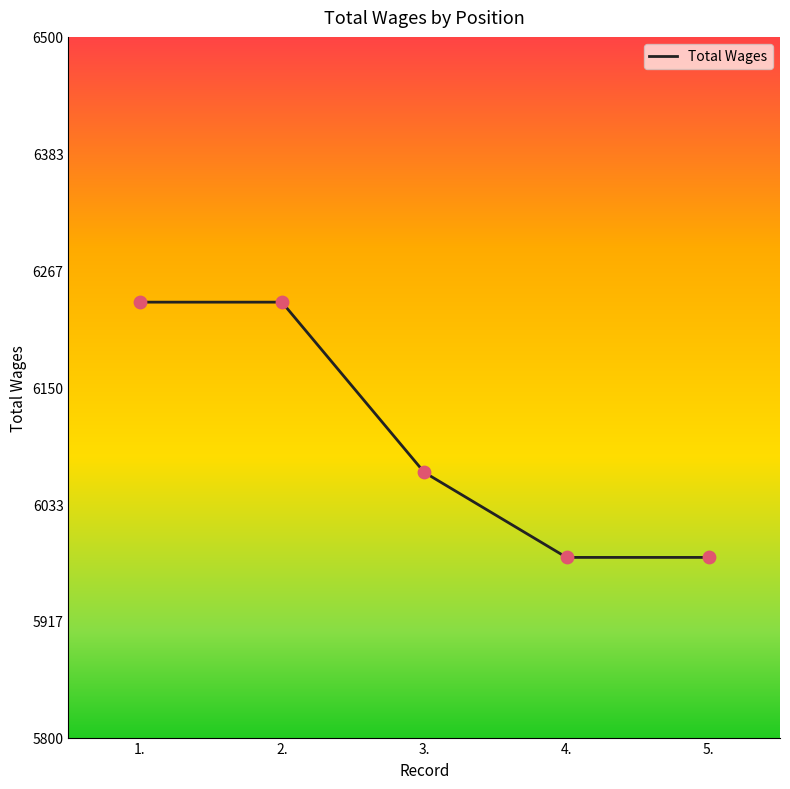

What is the ratio of the value at 1. to the value at 2.?

1.0